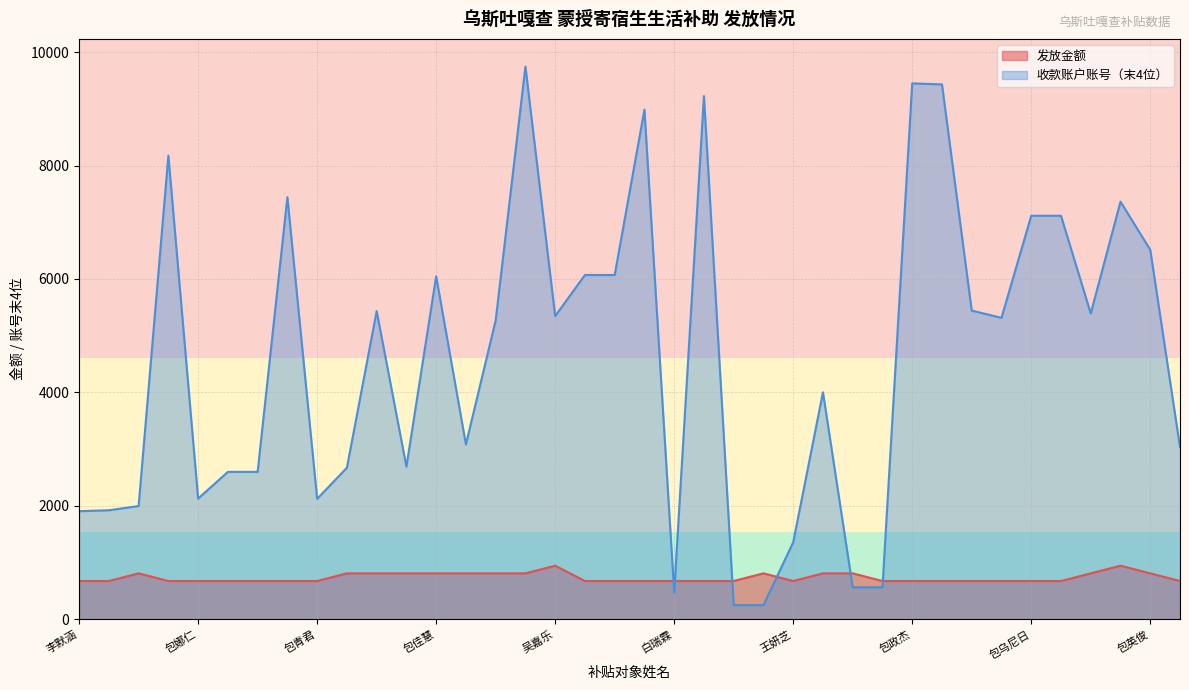

What are all the series names shown in the legend?

发放金额, 收款账户账号（末4位）